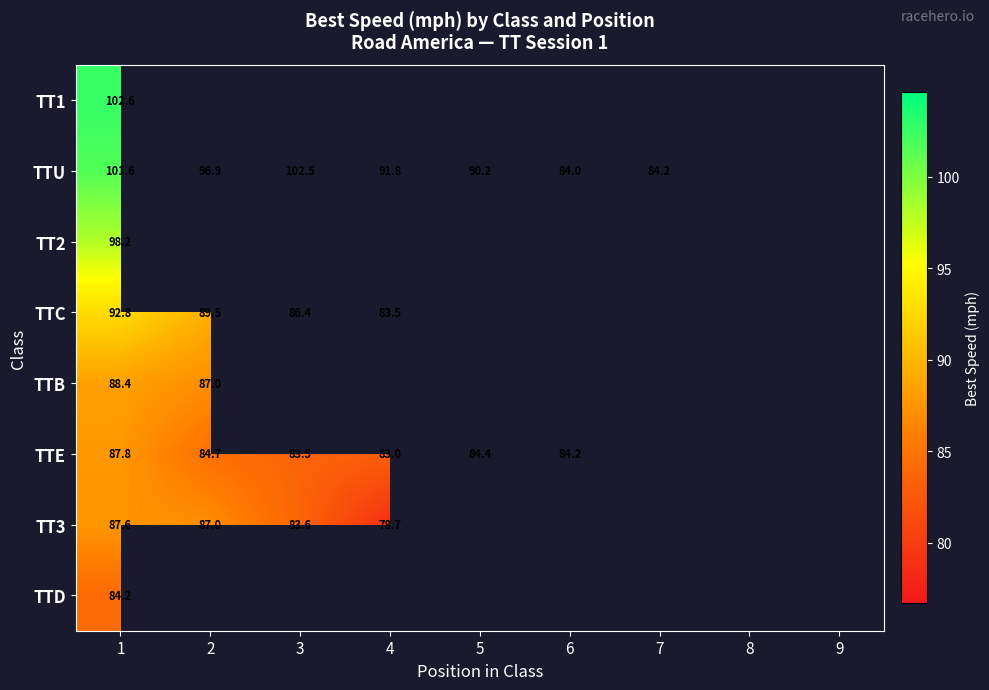

How many distinct data groups are displayed?

8